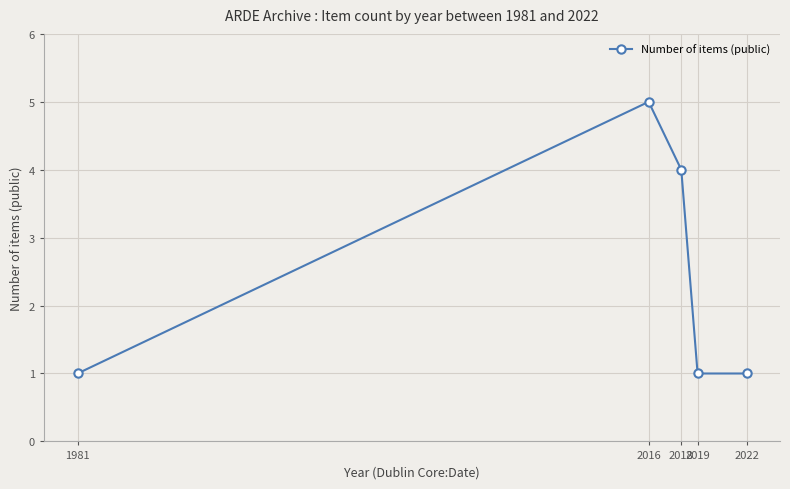

What is the smallest value displayed?

1